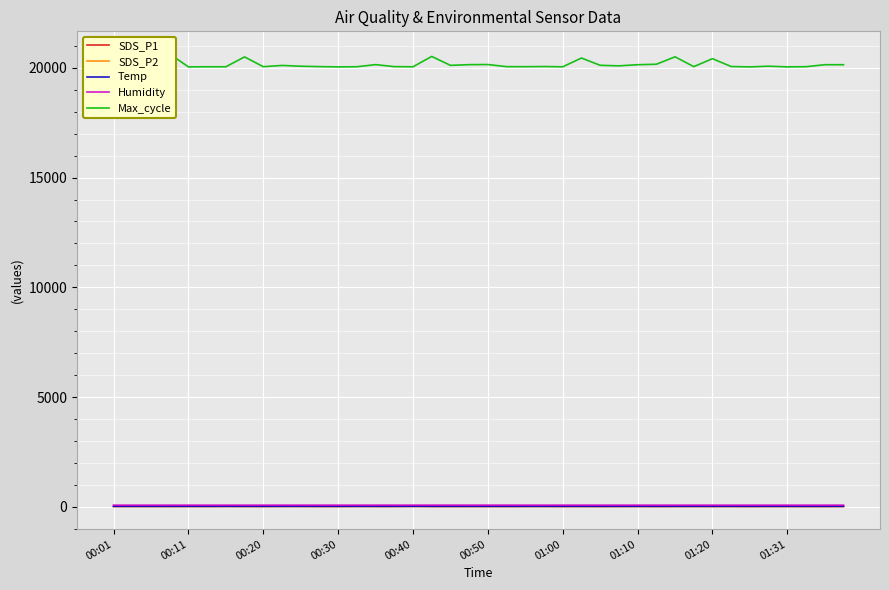

Rank the series at 00:40 from highest to lowest value.

Max_cycle, Humidity, SDS_P1, Temp, SDS_P2